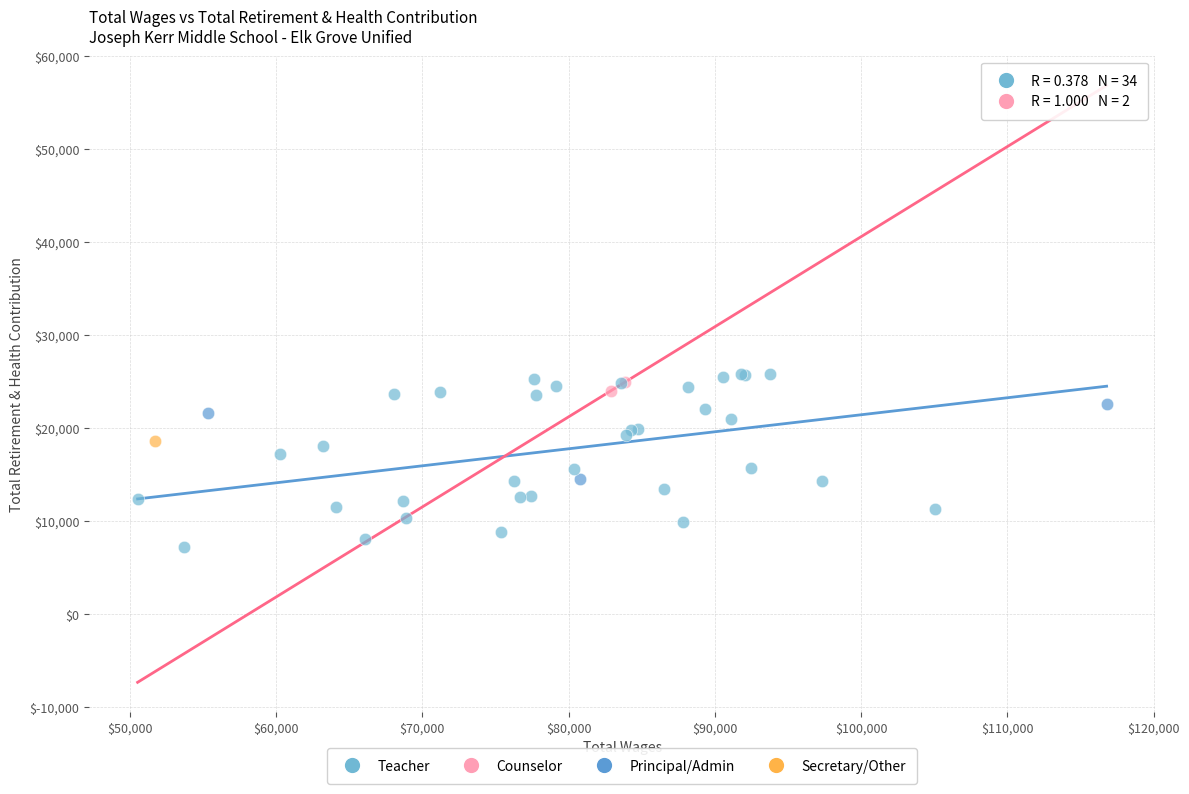

What are all the series names shown in the legend?

Teacher, Counselor, Principal/Admin, Secretary/Other